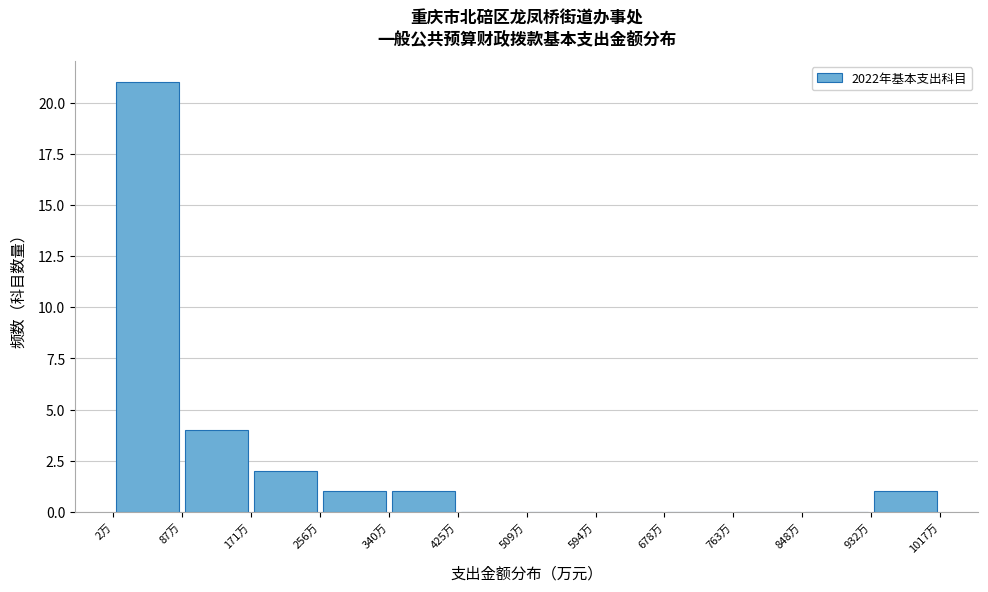

How tall is the bar that spans 260 to 340 on the x-axis? Neither the bar edges nor the heights are printed on the chart, so give them approximately, as read against the axes.

1